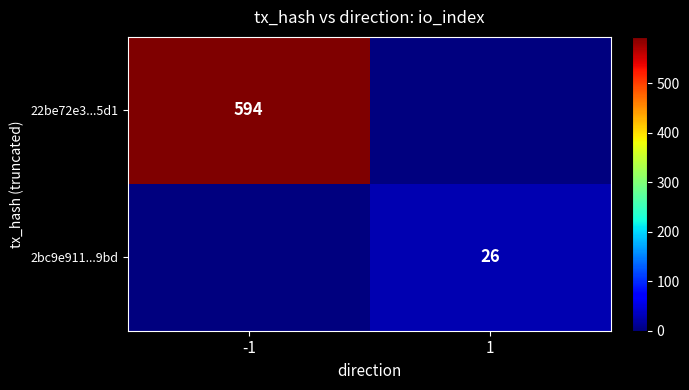

The value of 2bc9e911...9bd at 1 is 17. True or false?

False